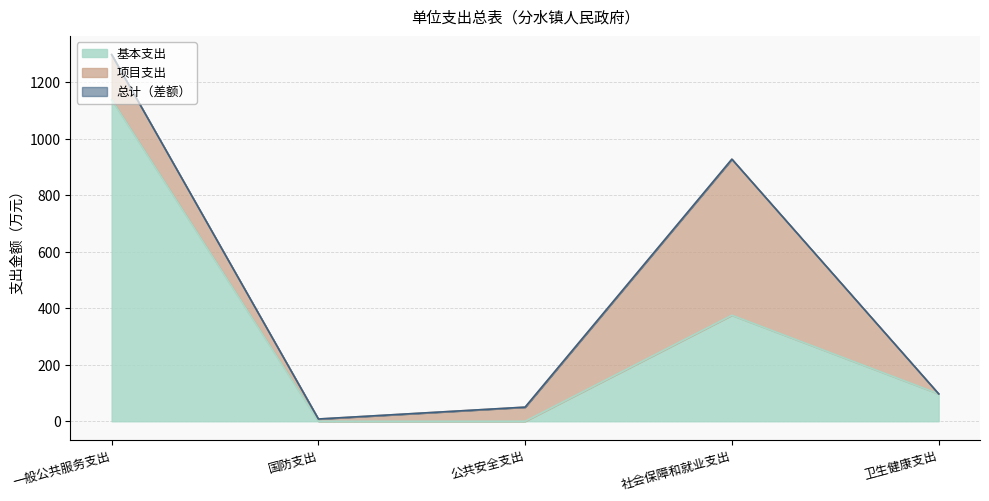

Between 社会保障和就业支出 and 一般公共服务支出, which is larger?

一般公共服务支出